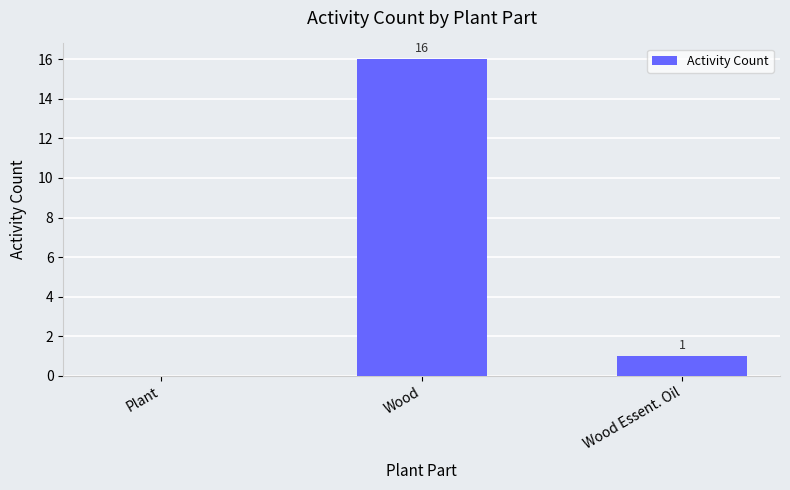

The chart shows a value of 0 at Plant. True or false?

True